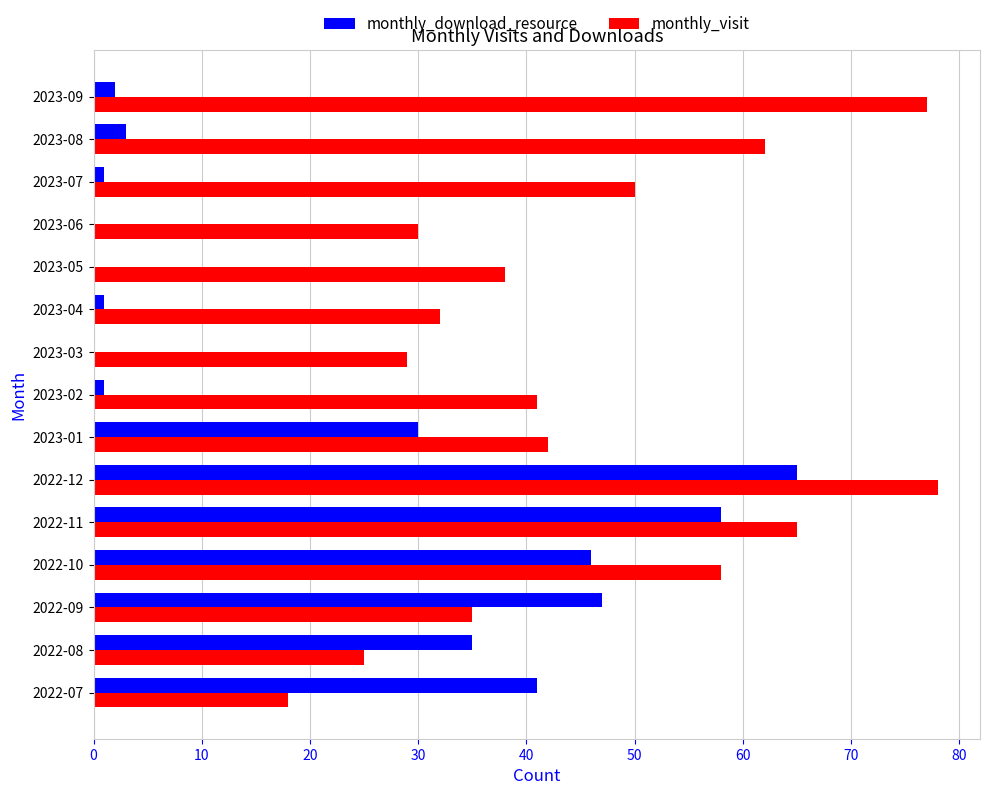

Which series has the widest spread of values?

monthly_download_resource